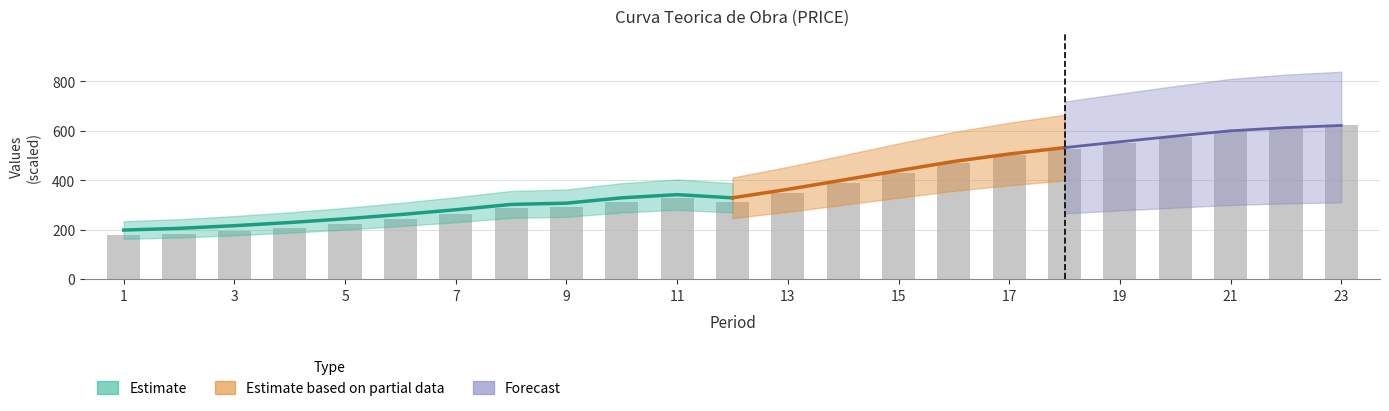

Reading left to right, list all the values displayed in this chart.

176.7	183.9	195.2	208.8	224.6	242.7	263.0	285.6	291.1	313.7	327.2	313.7	349.8	389.2	429.4	468.3	499.9	527.1	551.9	575.9	598.5	612.1	621.1